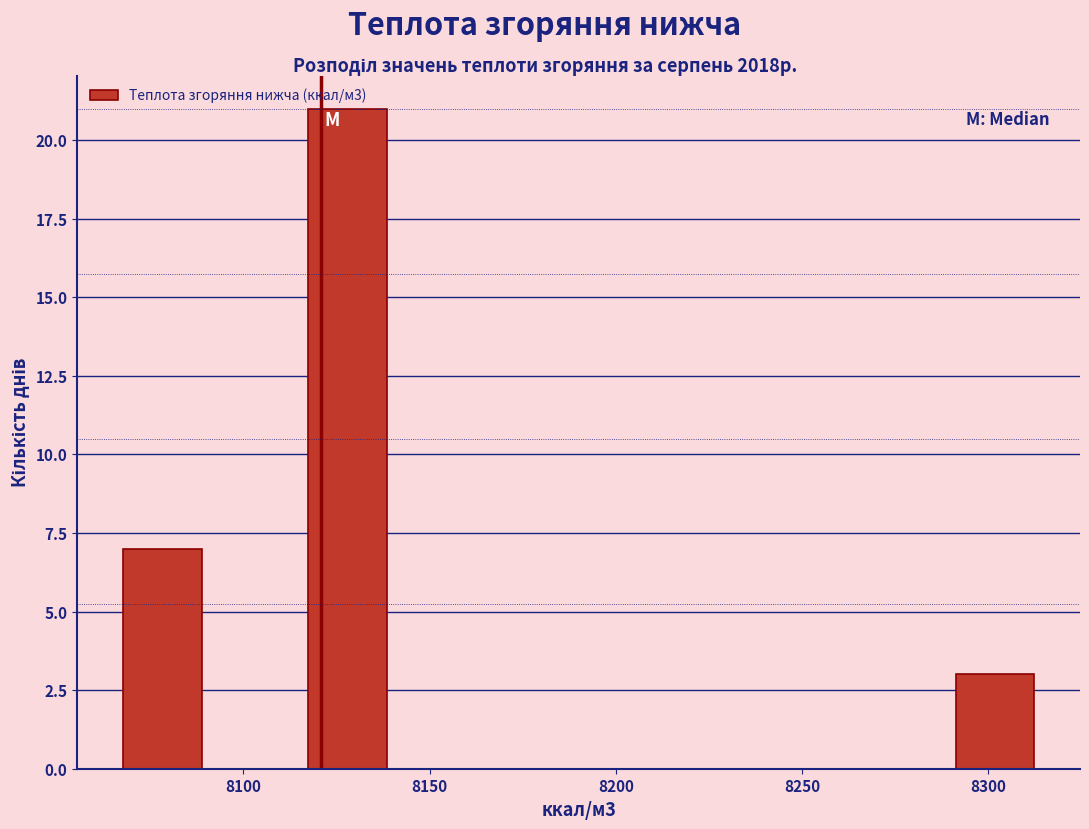

Over which range of the x-axis is the bar tallest?

8115 to 8140